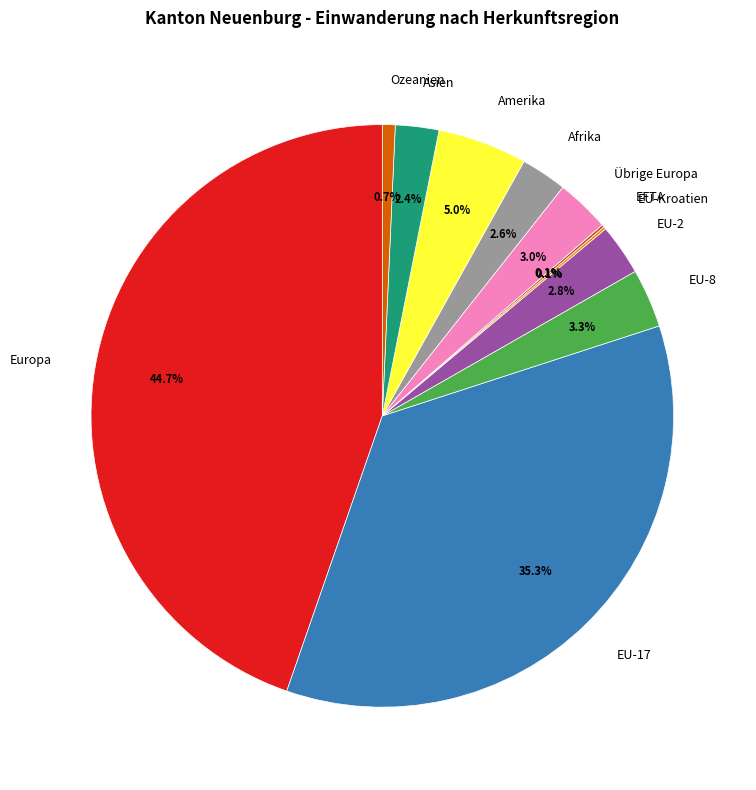

To the nearest percent, what is the difference between the largest and smallest slice percentages?

45%